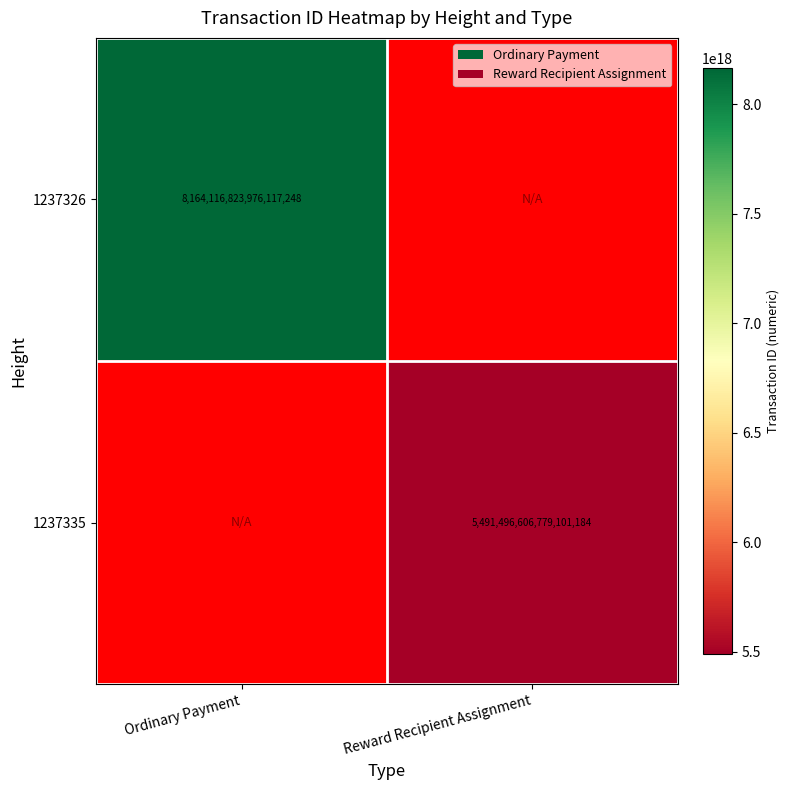

The 1237326 series shows 8164116823976117248 at Ordinary Payment. True or false?

True